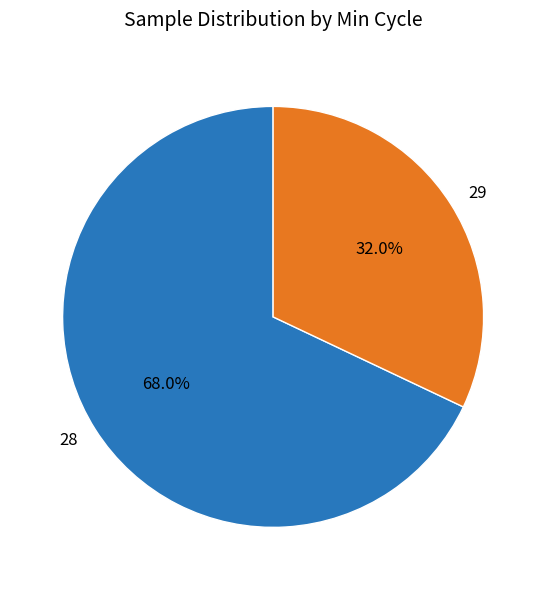

Does 28 account for over 50% of the chart?

Yes